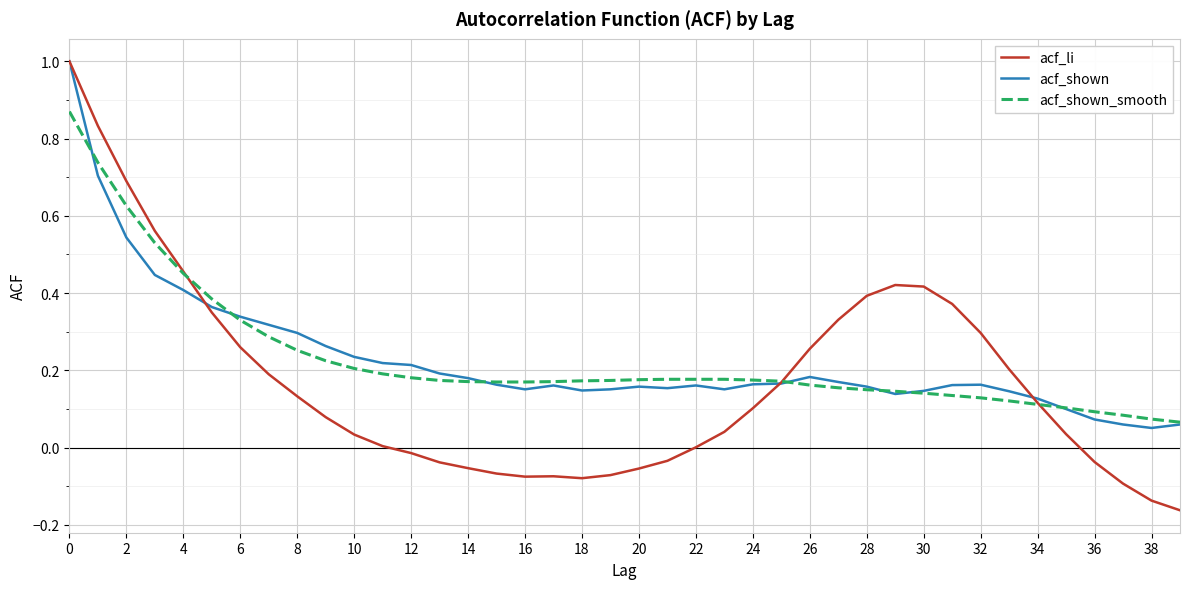

What is the maximum value shown in the chart?

1.0